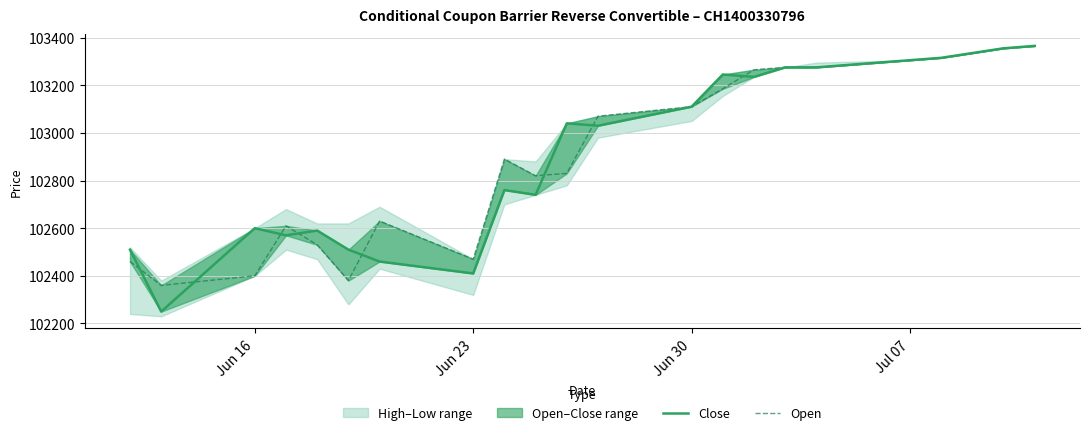

How many categories are shown in the chart?

22